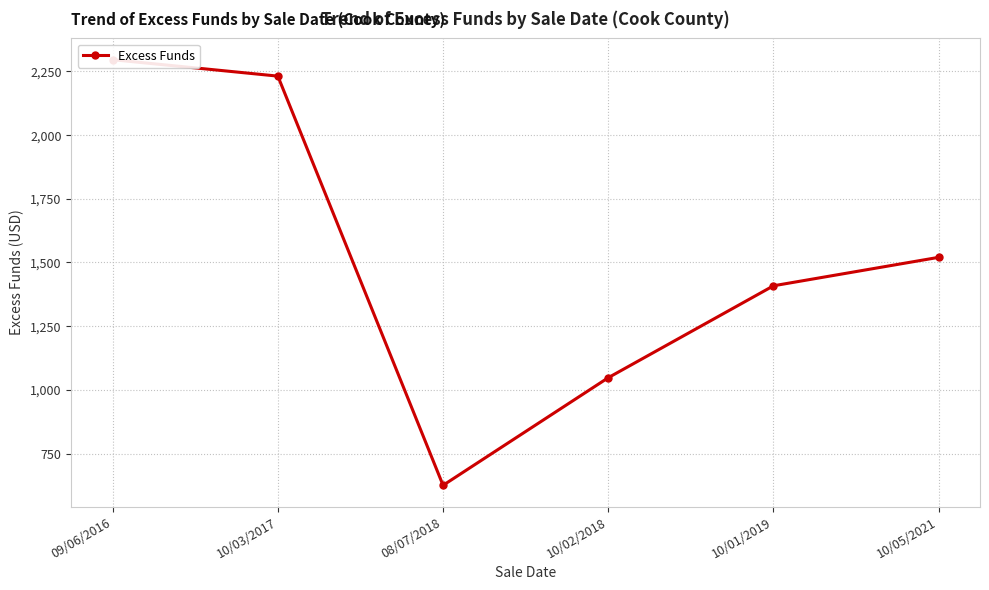

List the labels in order of value, largest first.

09/06/2016, 10/03/2017, 10/05/2021, 10/01/2019, 10/02/2018, 08/07/2018